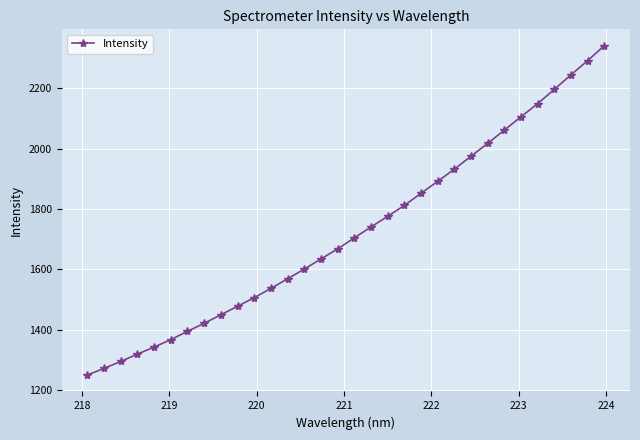

How many distinct data groups are displayed?

1